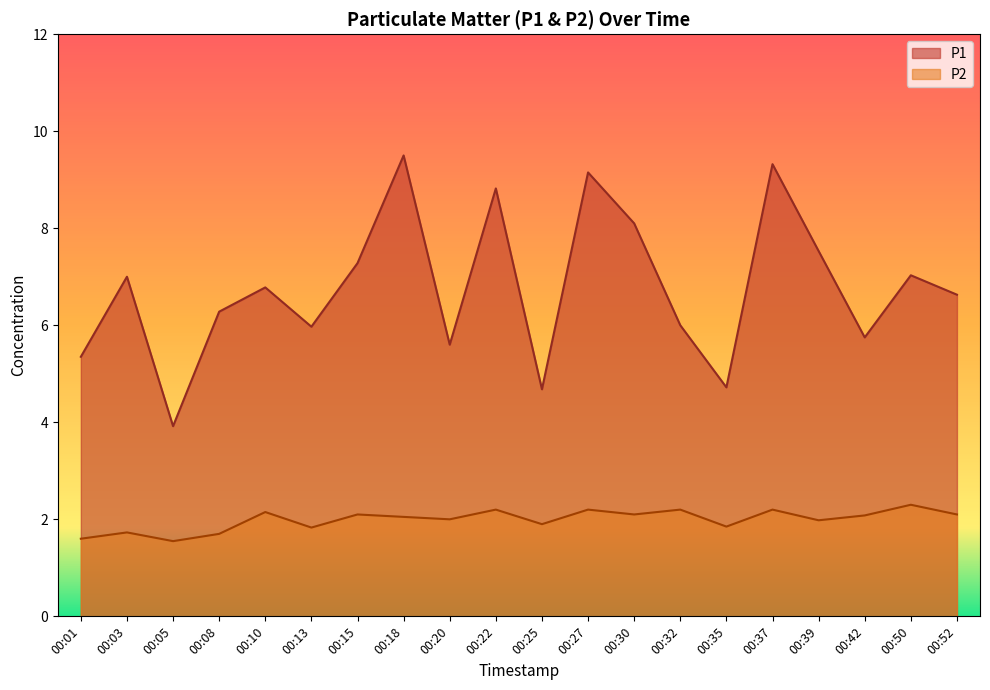

What is the total value across all series at 00:08?

8.0